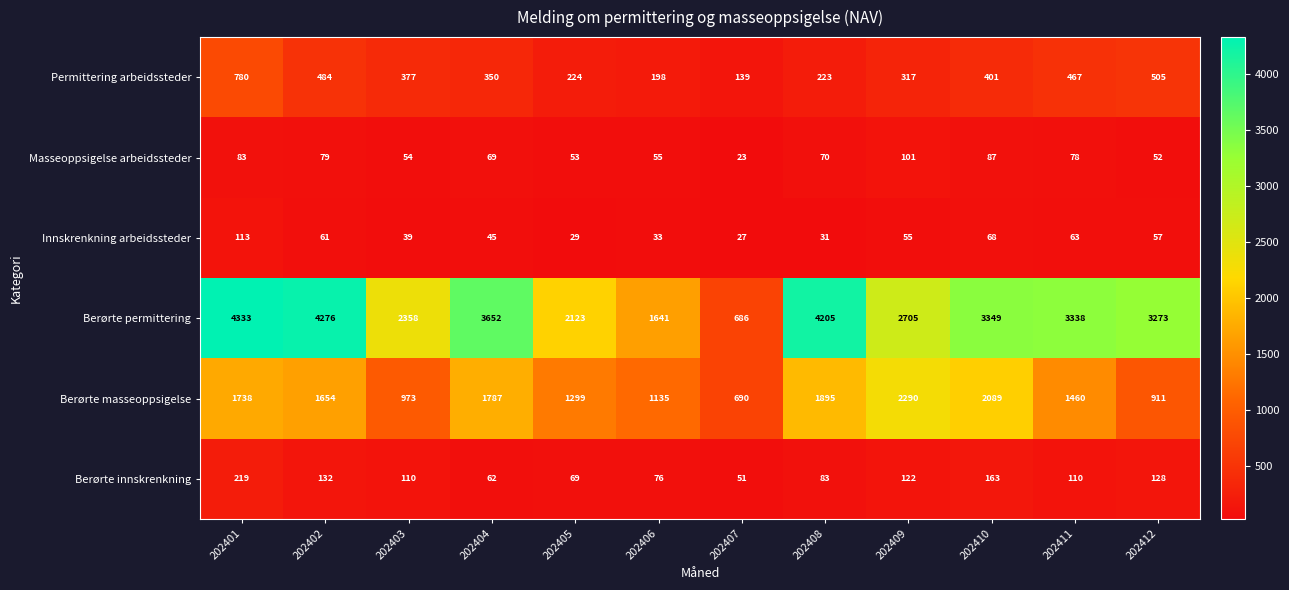

Between 202401 and 202406, which series saw the biggest shift?

Berørte permittering